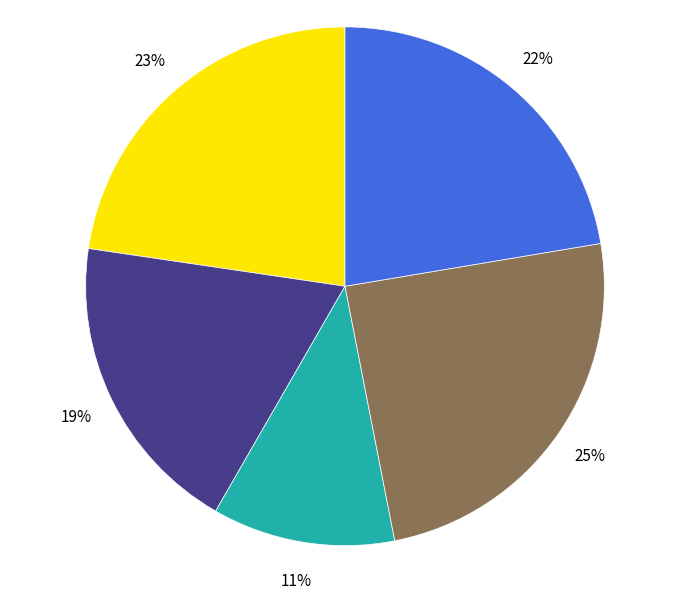

Does any single category account for the majority?

No